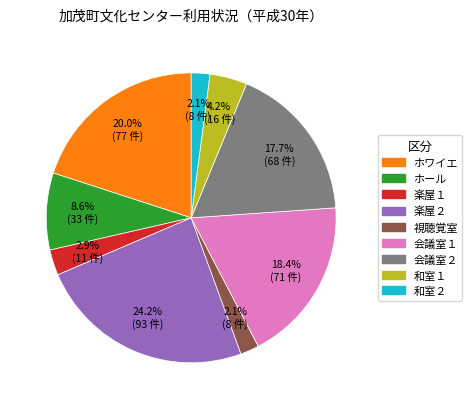

What percentage is the 会議室２ slice, to the nearest percent?

18%